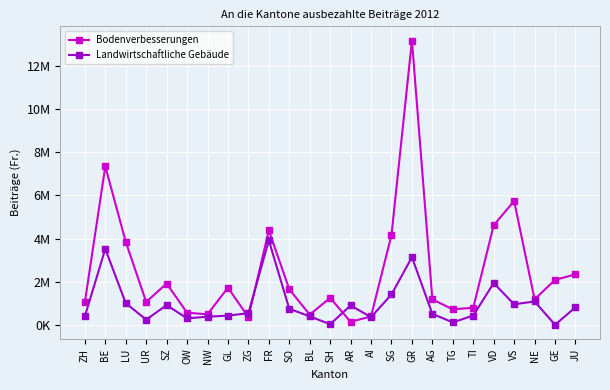

Reading right to left, what are all the values shown in this chart?

Bodenverbesserungen: 2338194	2080022	1181600	5740794	4616209	789930	715158	1177224	13182438	4164408	390362	134073	1246695	469565	1647193	4377373	352749	1720066	485475	558530	1913369	1057743	3848869	7344539	1042929
Landwirtschaftliche Gebäude: 808600	0	1081400	947765	1934450	426235	111000	506100	3133100	1406300	352262	896100	24200	390700	739387	3913720	537350	422198	374456	298053	910600	236600	1001400	3519886	387410